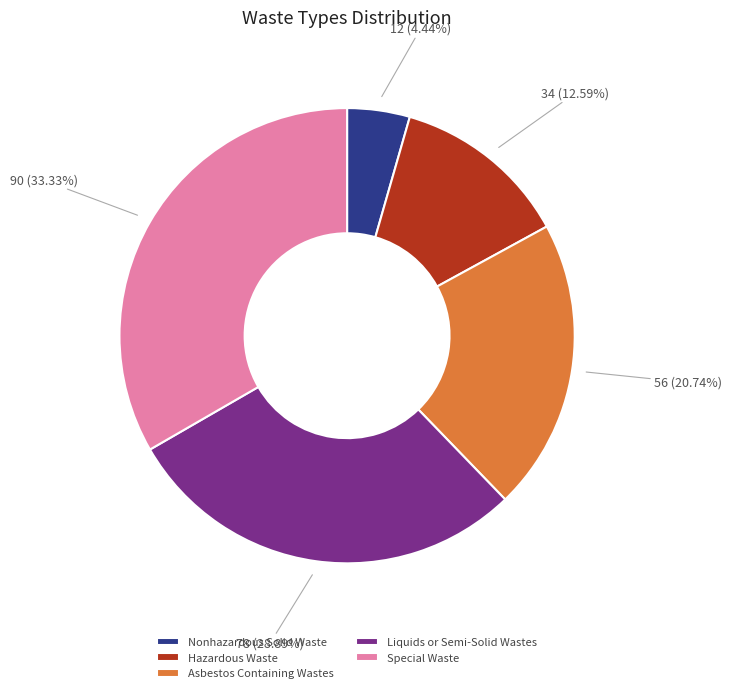

To the nearest percent, what is the average slice percentage?

20%